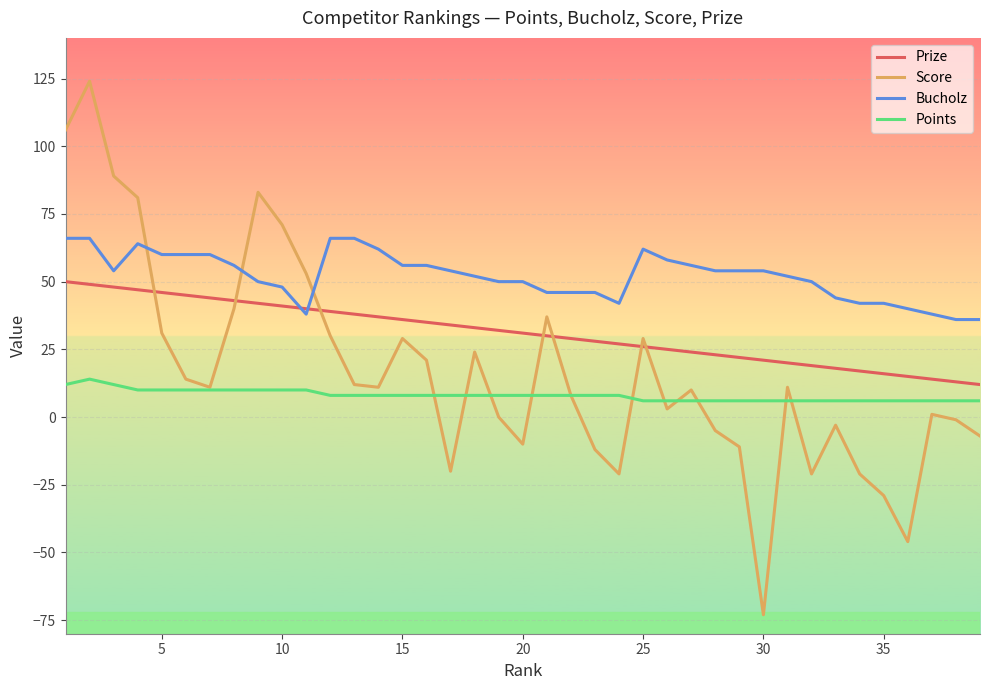

List the series in order of their overall mean, lowest first.

Points, Score, Prize, Bucholz